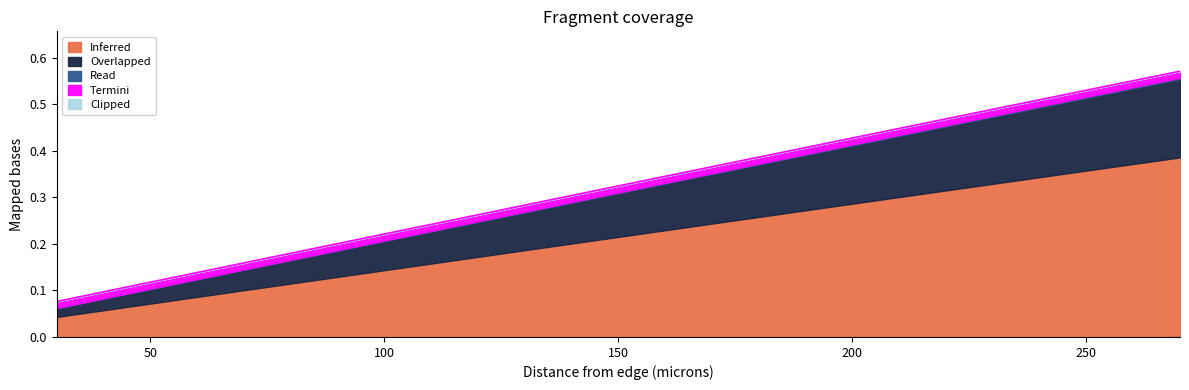

Which category has the lowest value across all series?

30